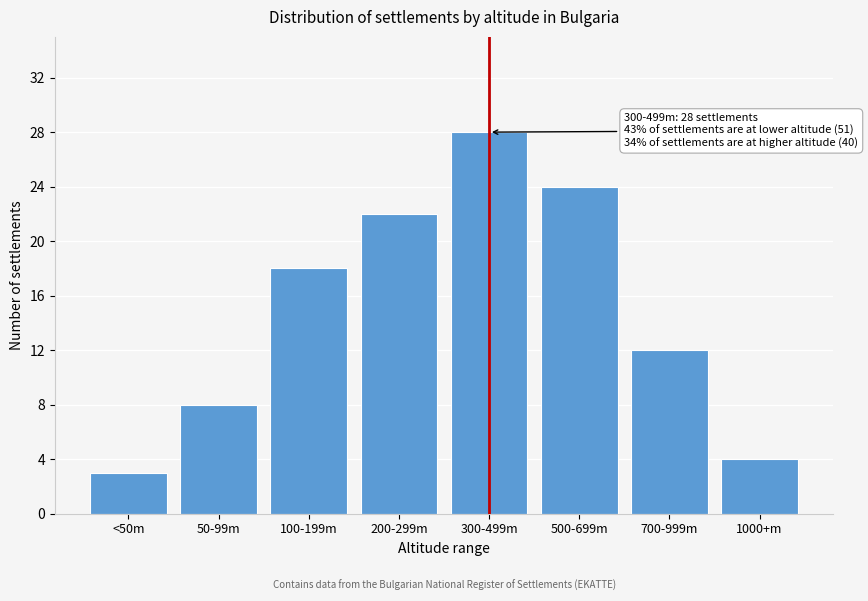

Reading left to right, list all the values displayed in this chart.

3	8	18	22	28	24	12	4